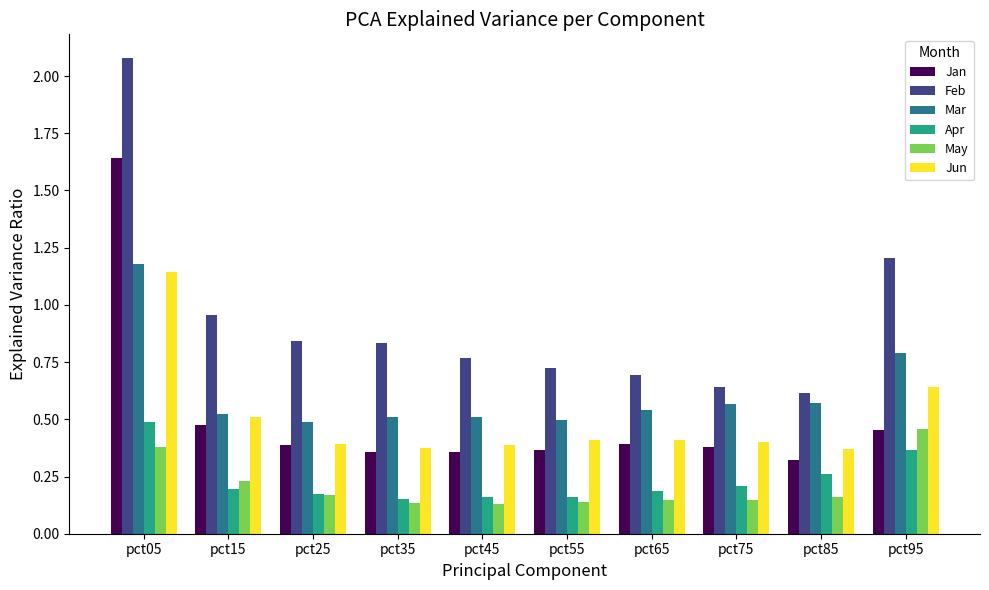

What is the sum of all Jan values?

5.1